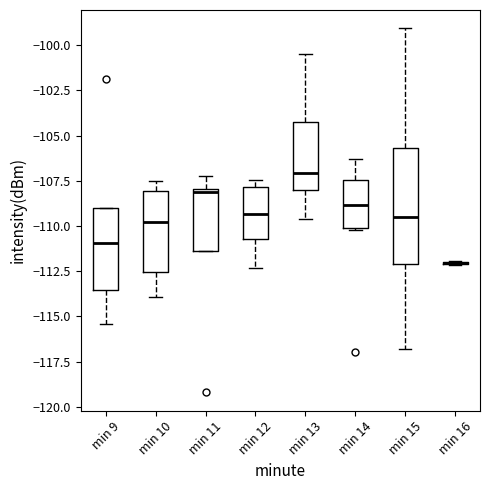

Where does the median line of the box for min 15 sit on the y-axis? The values are not printed on the chart, so give them approximately, as read against the axis.

-109.5